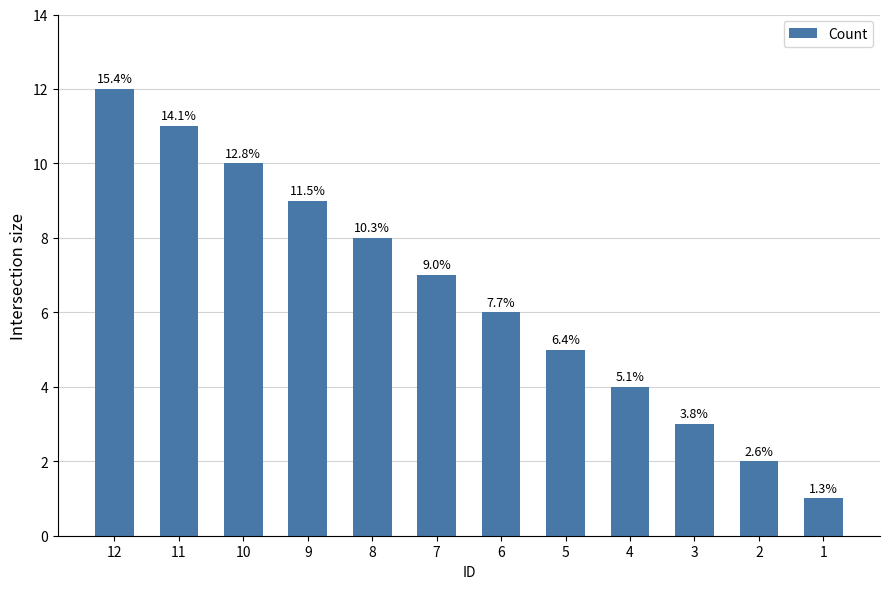

Are the bars horizontal?

No